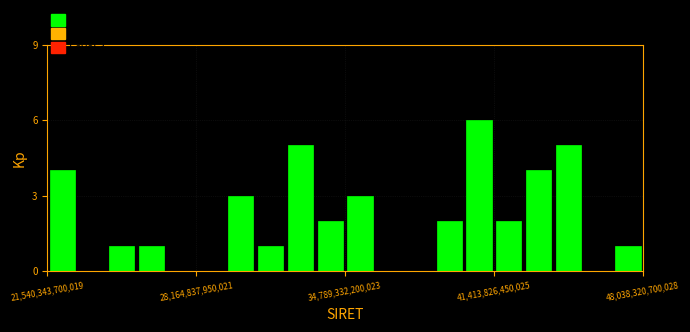

Read against the x-axis, roughly where is the centre of the tallest bar?

41000000000000